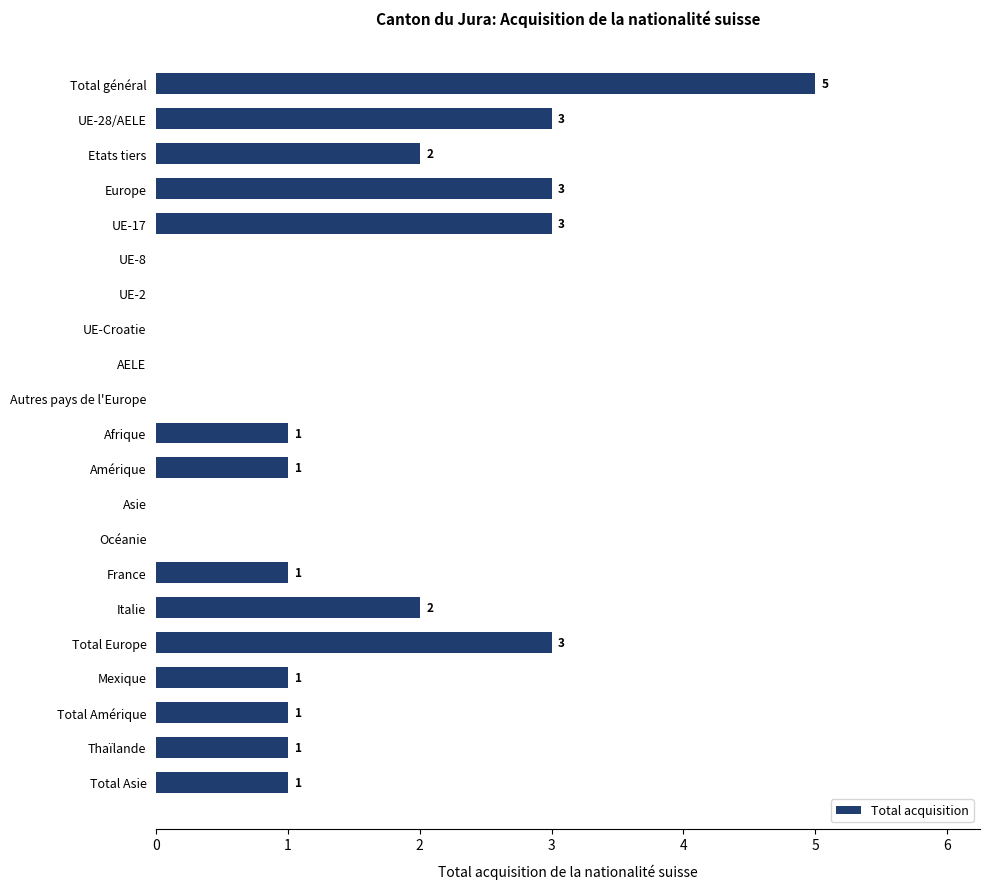

The chart shows a value of 5 at Total Europe. True or false?

False